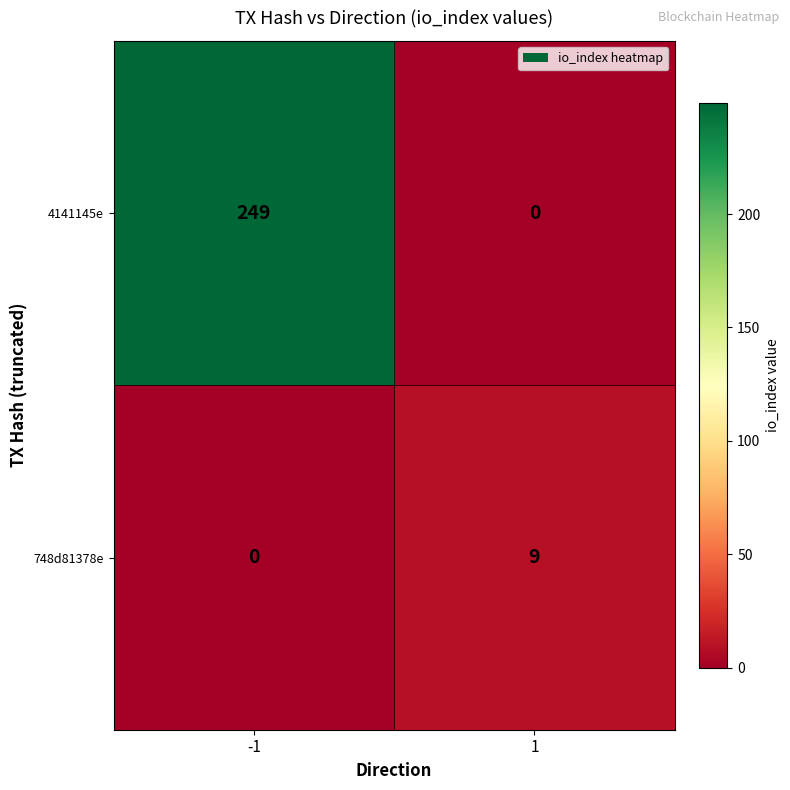

Count the number of categories in the chart.

2